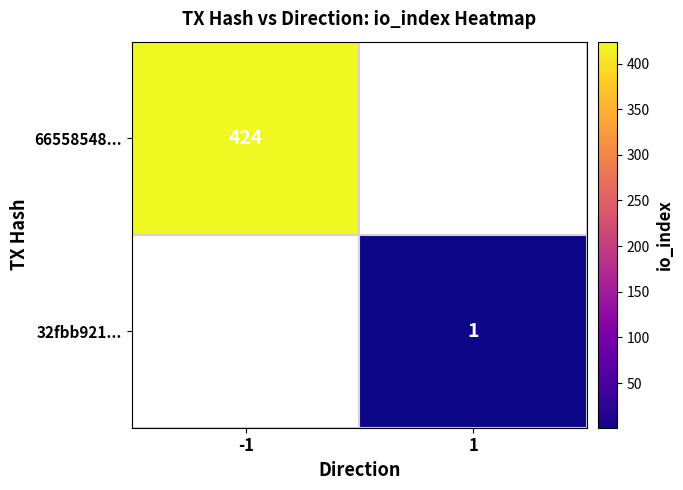

True or false: 32fbb921... has a value of 1 at 1.

True